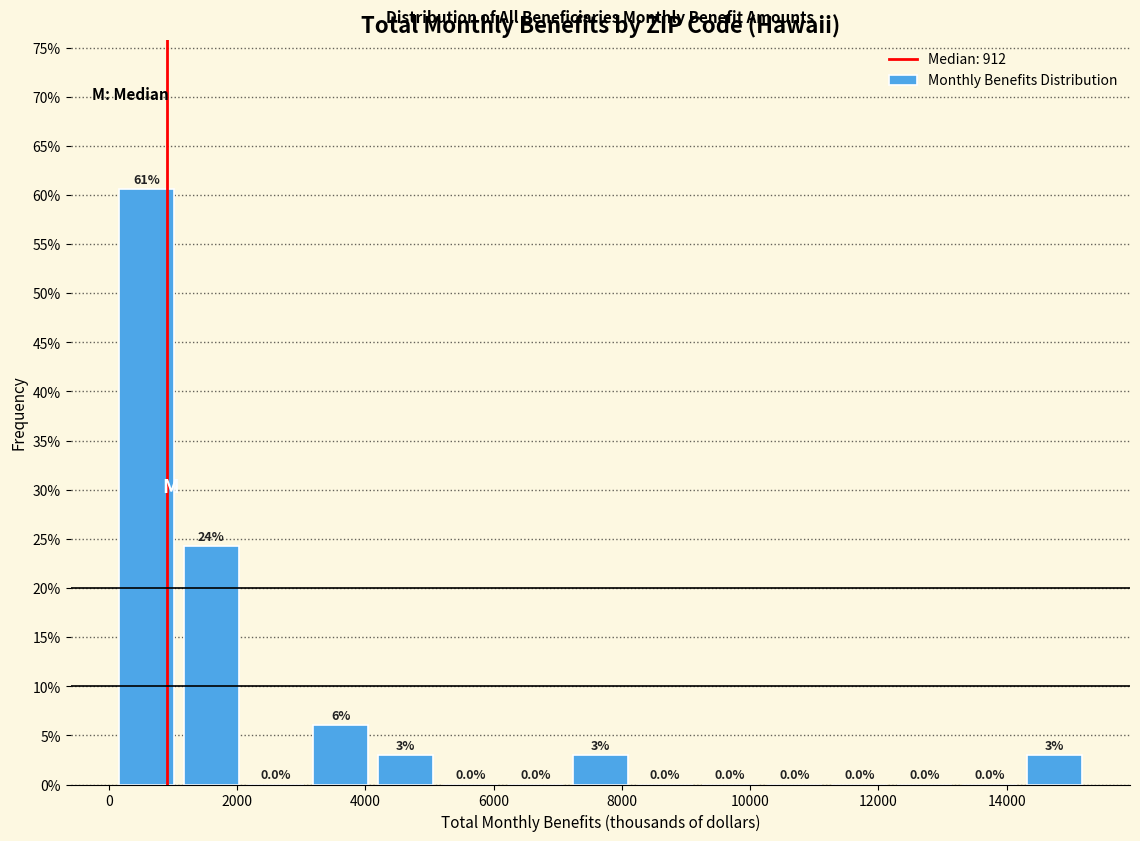

Which range on the x-axis has the tallest bar?

0 to 1000